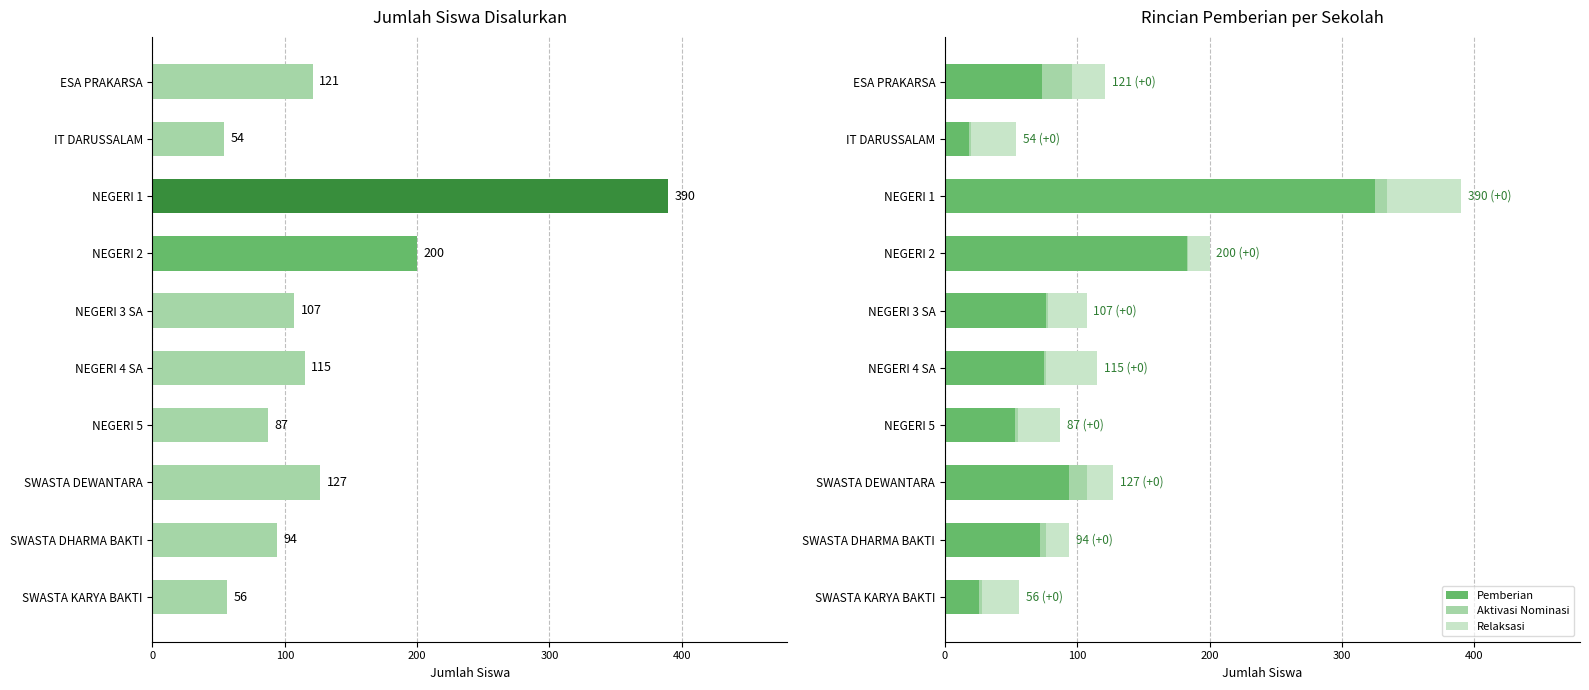

What is the highest value of the Pemberian series?

325